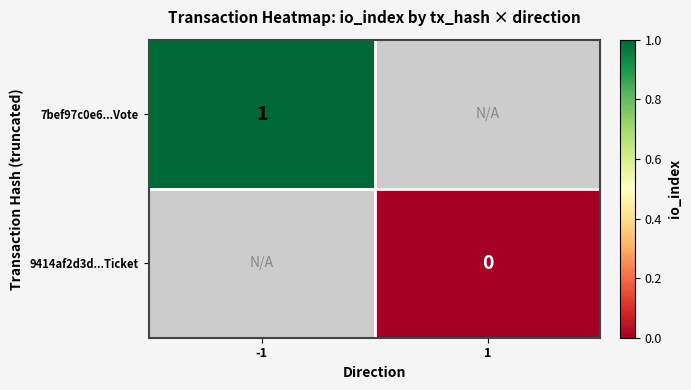

True or false: 7bef97c0e6...Vote has a value of 1 at -1.

True